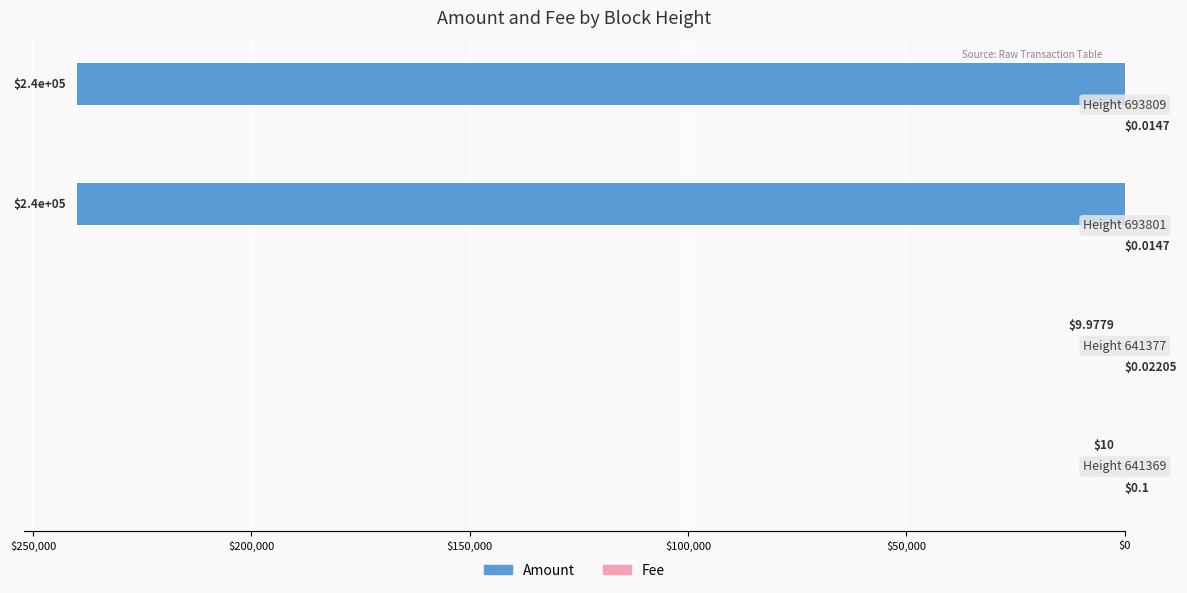

How many data points does each series have?

4